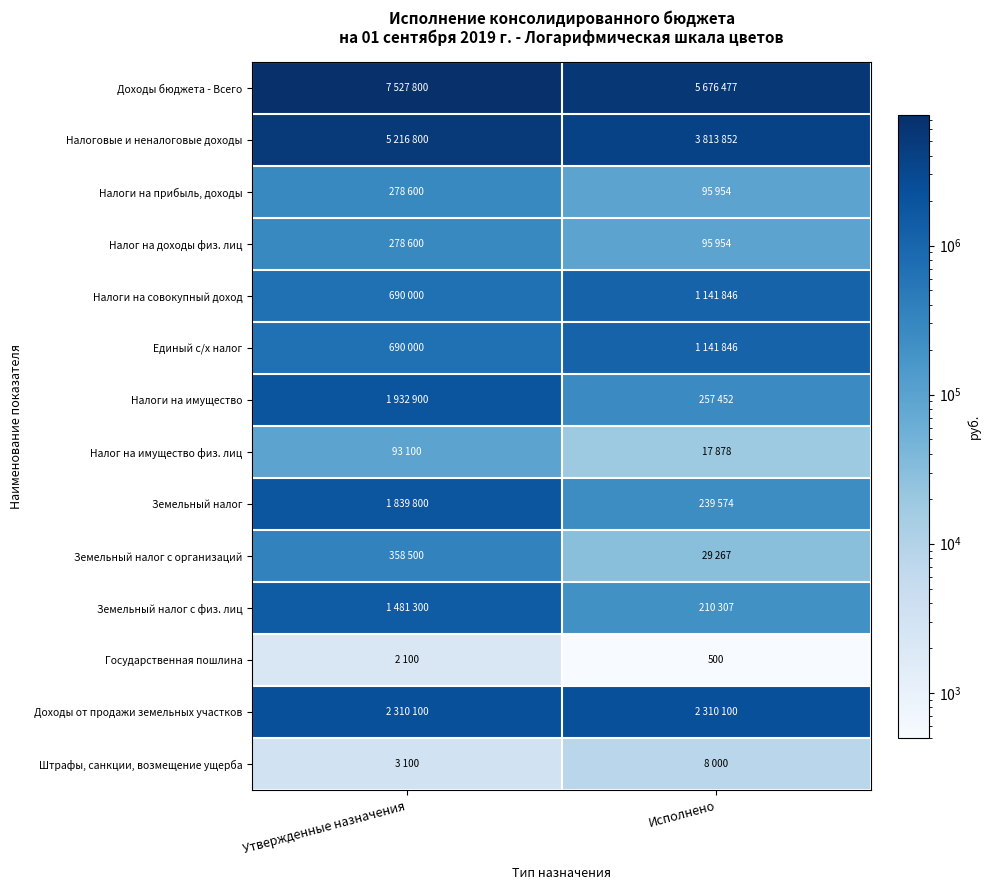

Which series has the largest total across all categories?

Доходы бюджета - Всего